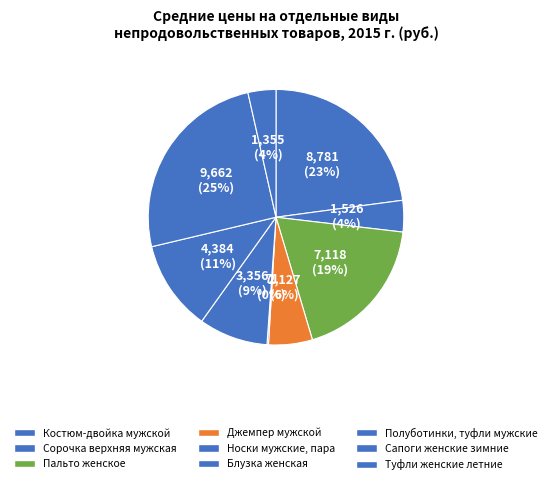

Is Туфли женские летние the majority of the pie?

No